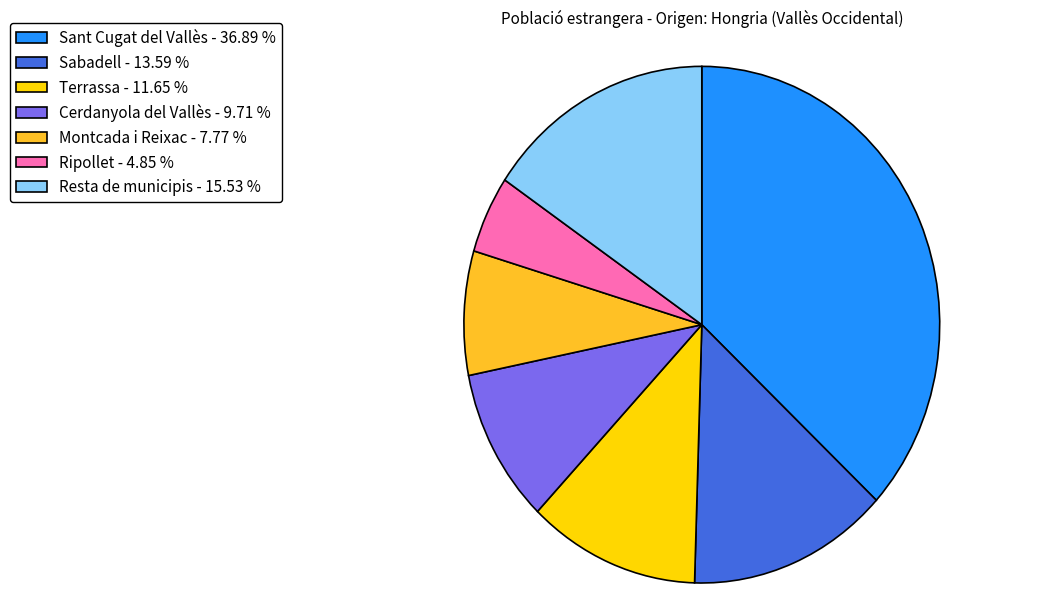

What is the ratio of the value at Sabadell - 13.59 % to the value at Resta de municipis - 15.53 %?

0.9